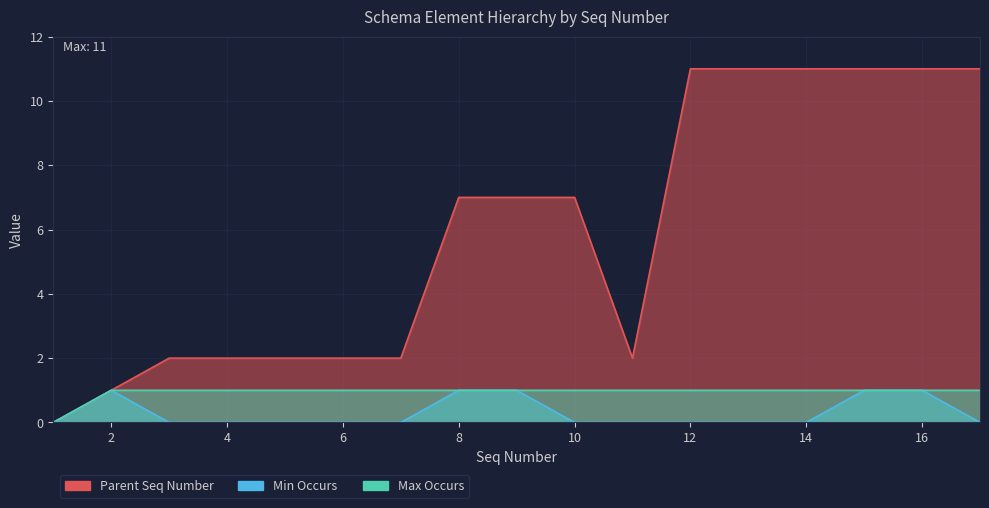

Which series has the largest total across all categories?

Parent Seq Number